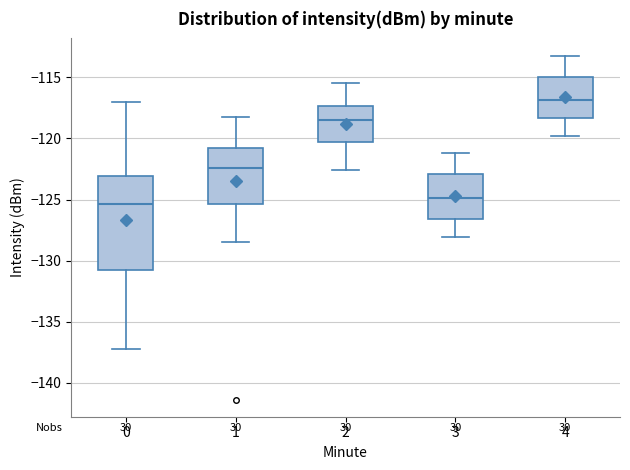

Which box's median line is the highest?

4